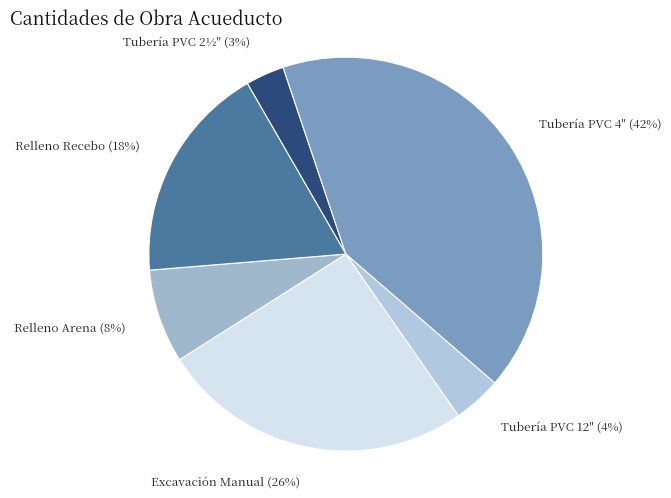

How many slices are in this pie chart?

6